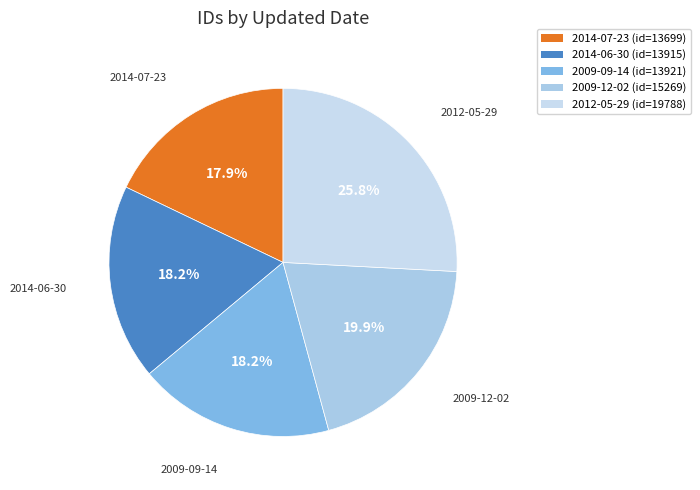

Which category has the biggest portion of the pie?

2012-05-29